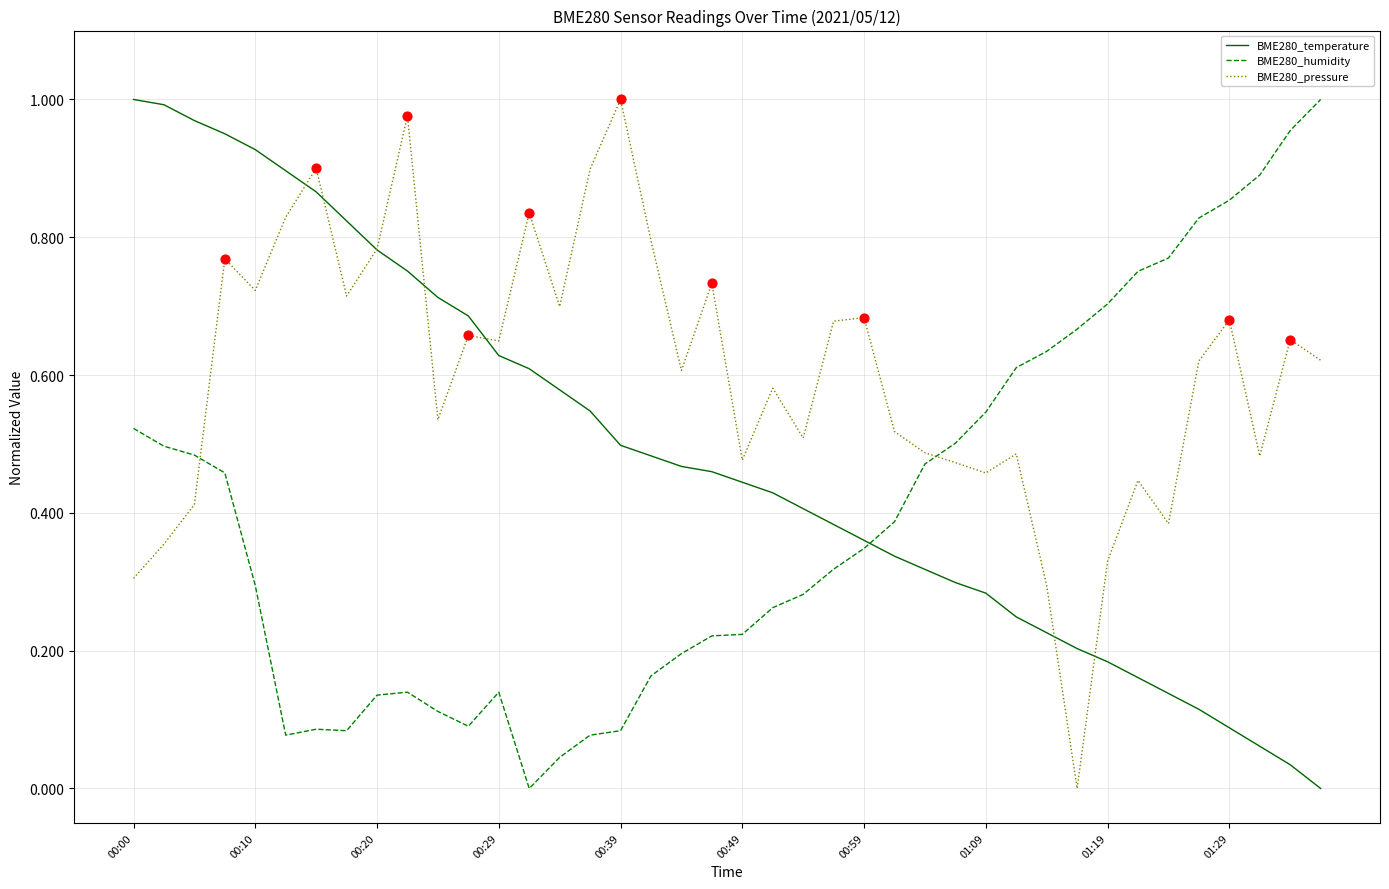

What are all the series names shown in the legend?

BME280_temperature, BME280_humidity, BME280_pressure